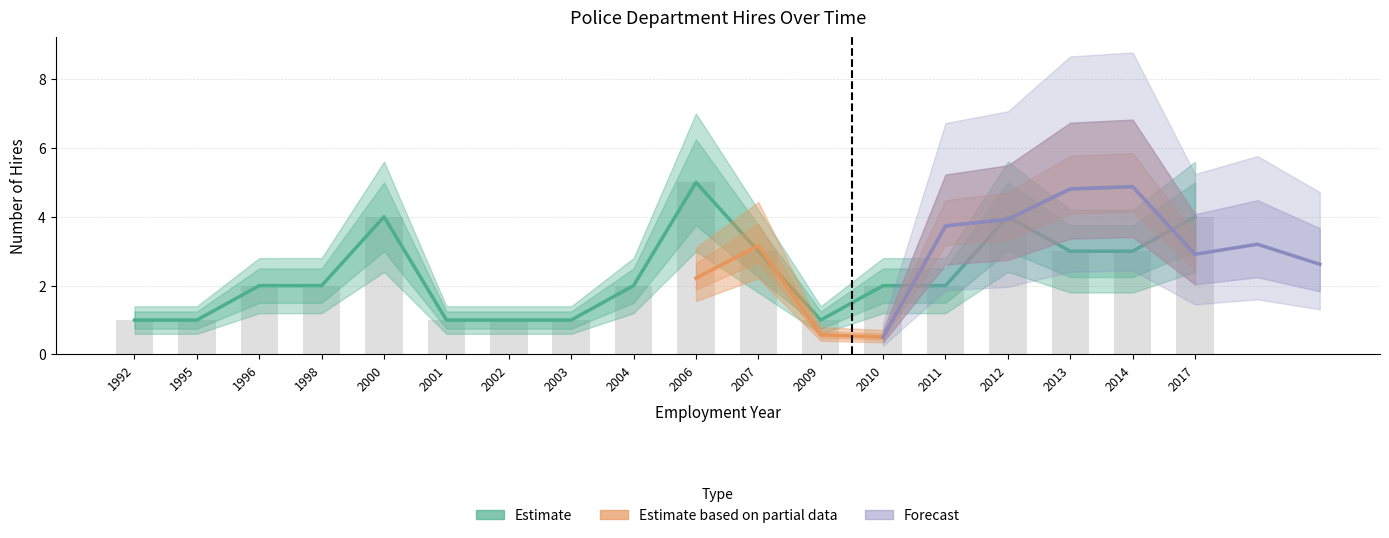

Are the bars grouped side by side (vs. stacked)?

No